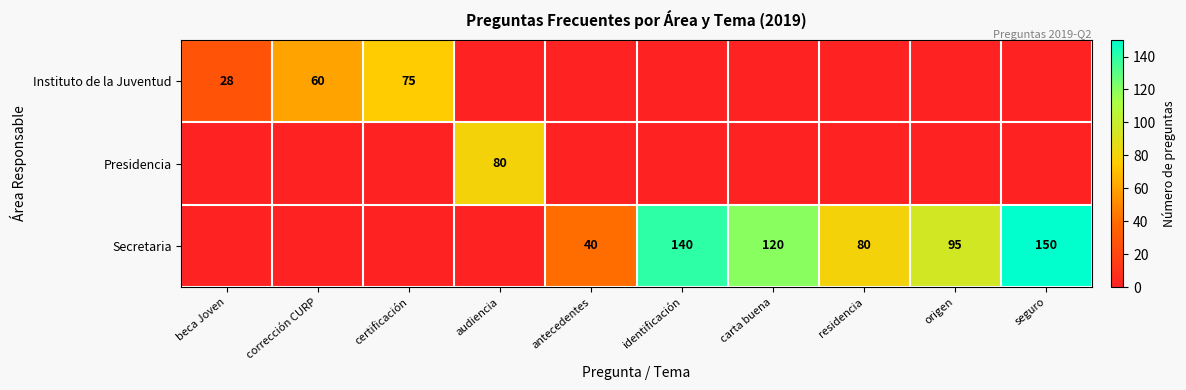

The value of Secretaria at seguro is 224. True or false?

False